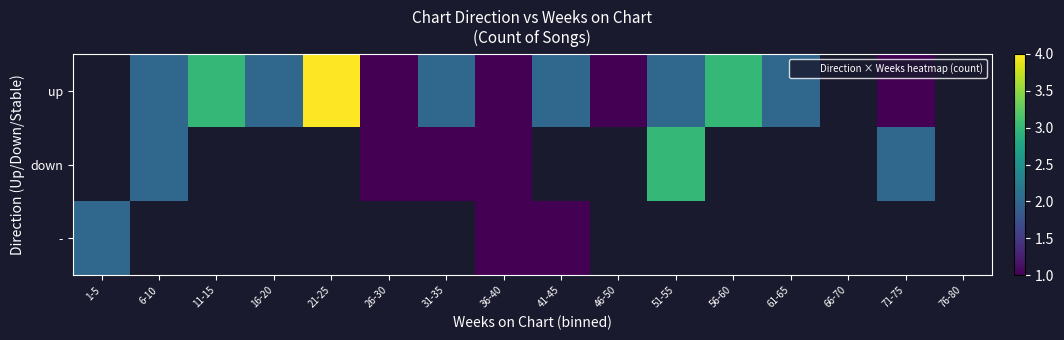

Where is - nearest to the value 1?

36-40